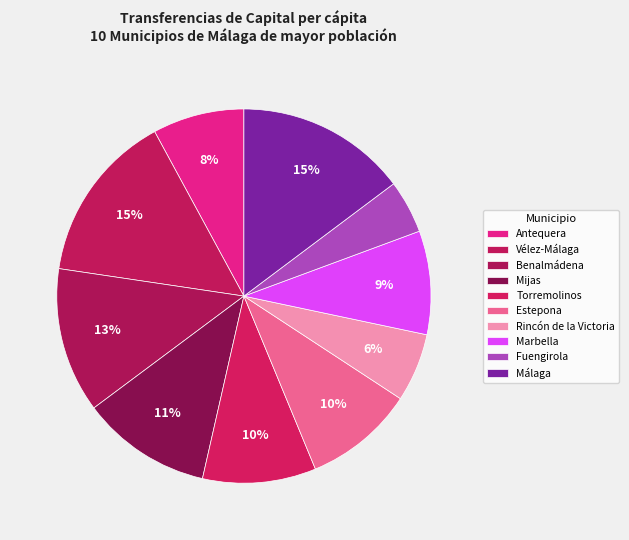

How many slices are in this pie chart?

10